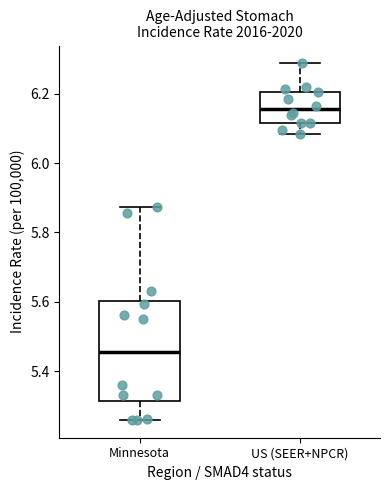

Comparing the boxes themselves (not the whiskers), which one is the tallest?

Minnesota